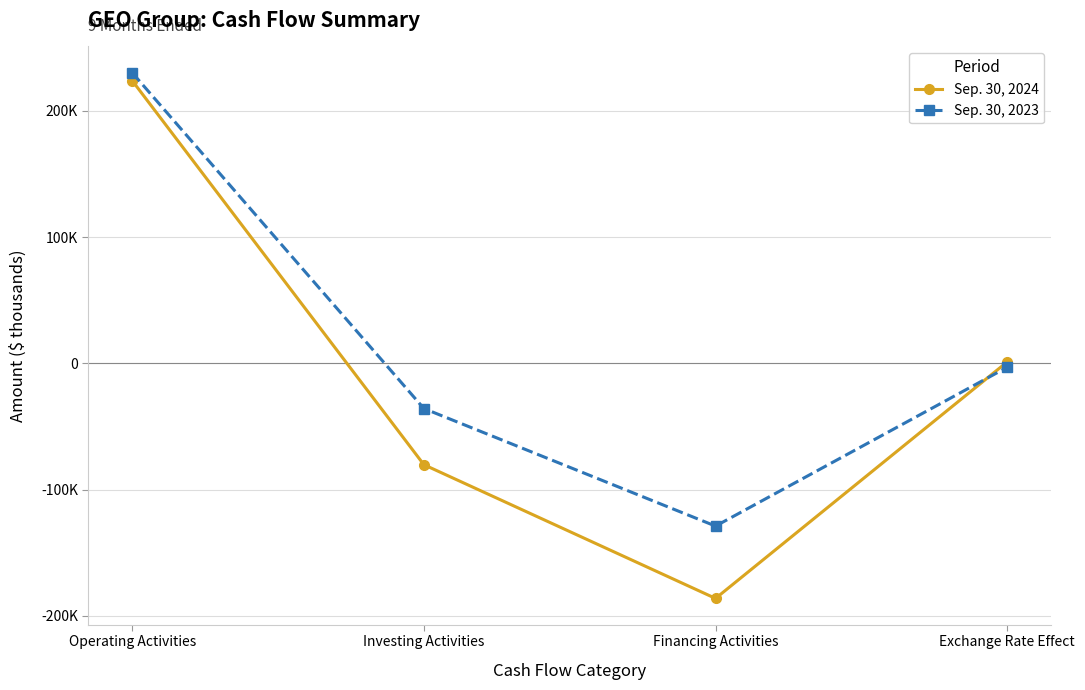

What are all the series names shown in the legend?

Sep. 30, 2024, Sep. 30, 2023